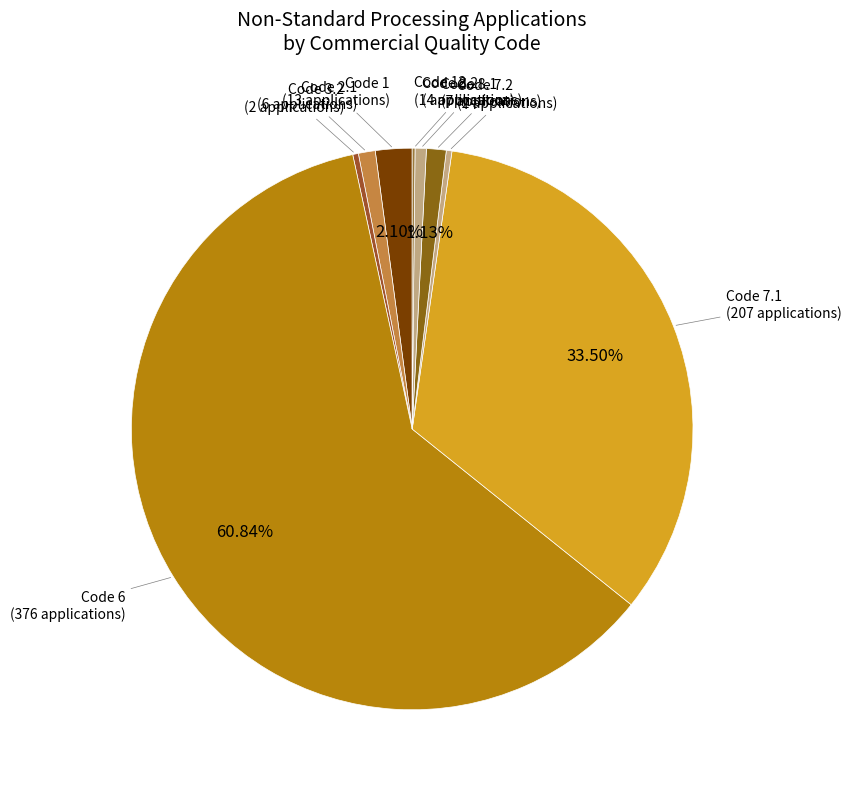

Count the number of slices in the pie.

13